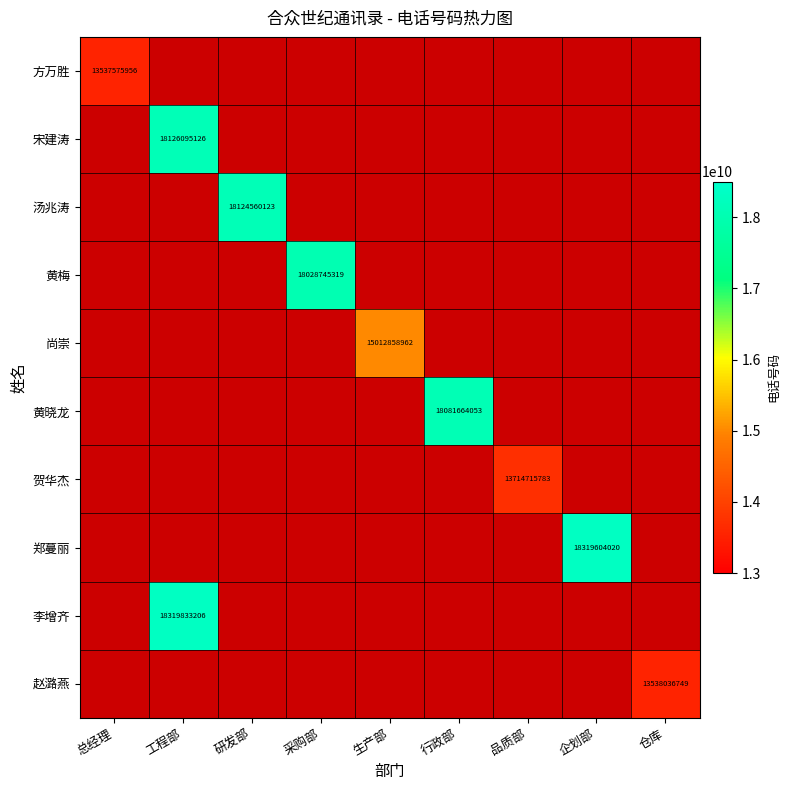

Rank the series by their maximum value, from lowest to highest.

方万胜, 赵潞燕, 贺华杰, 尚崇, 黄梅, 黄晓龙, 汤兆涛, 宋建涛, 郑蔓丽, 李增齐